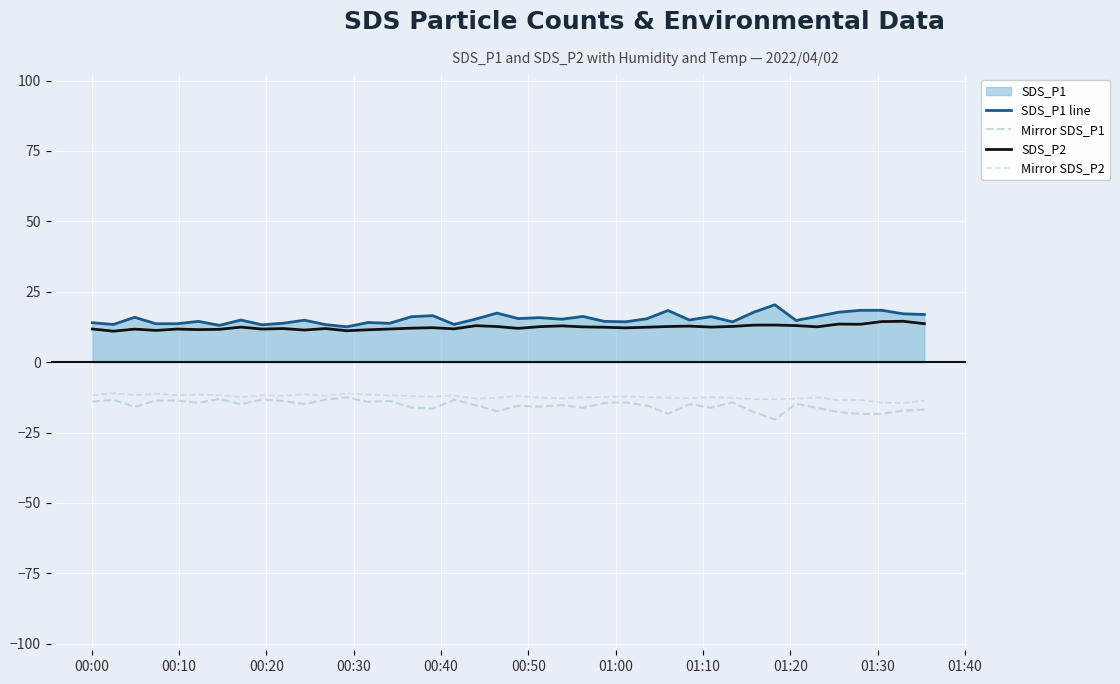

What is the minimum value for Mirror SDS_P1?

-20.4